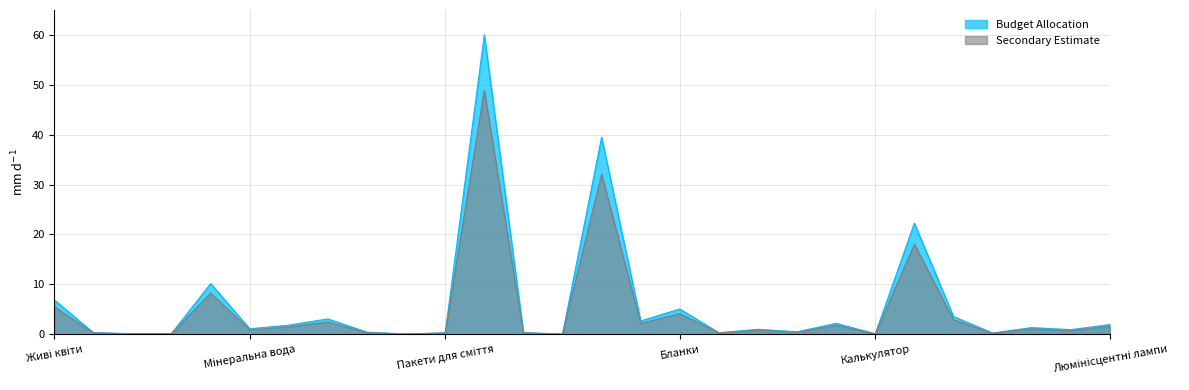

What is the difference between the Secondary Estimate values at Туристичні проспекти and Коврик гумовий?

31.8